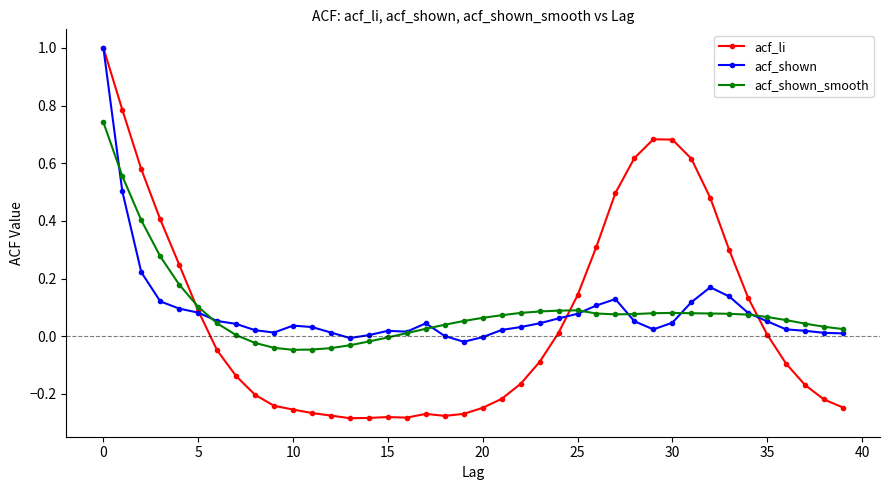

Which series has the widest spread of values?

acf_li